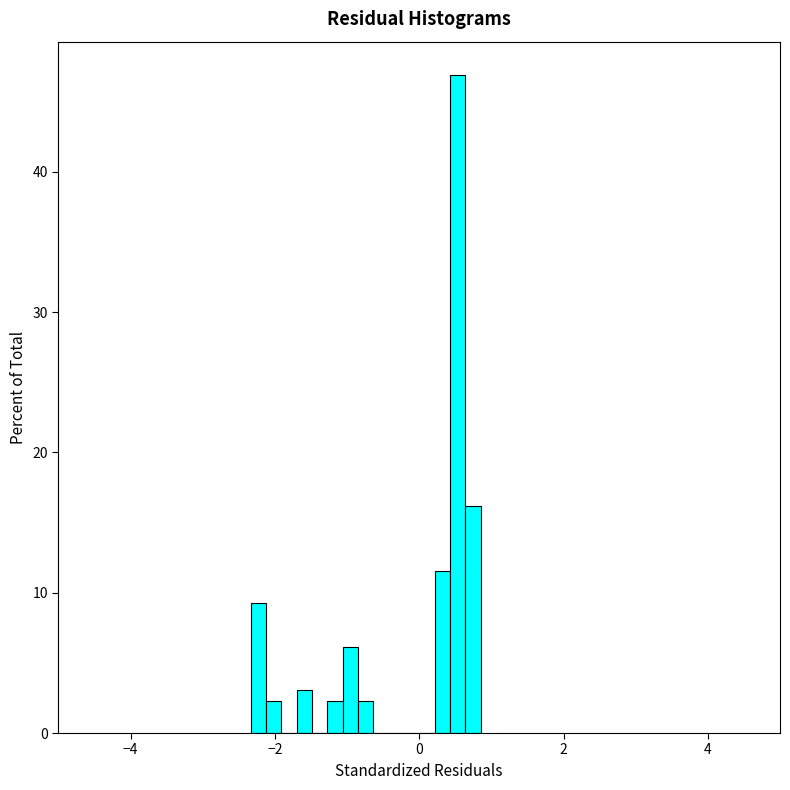

Around what value on the x-axis is the tallest bar? Give the approximate position of its centre, as read against the axis.

0.6